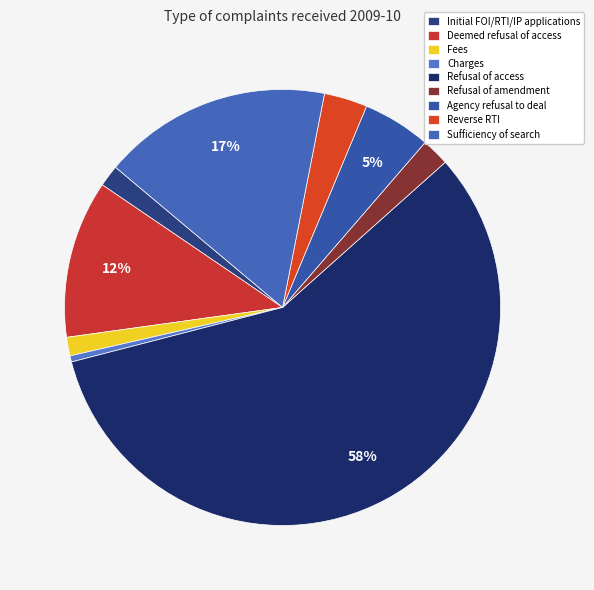

Approximately how many times larger is the value at Refusal of amendment compared to Sufficiency of search?

0.1